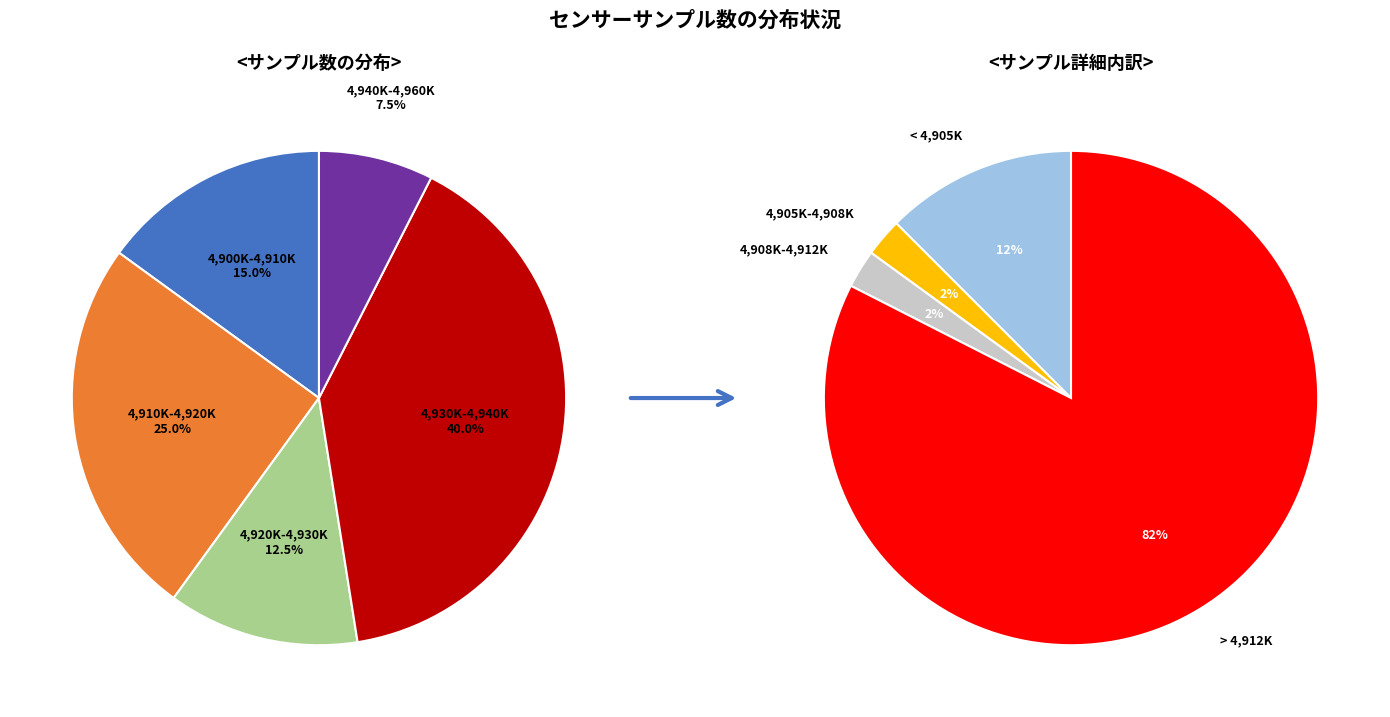

Is there any slice that represents more than half of the pie?

No